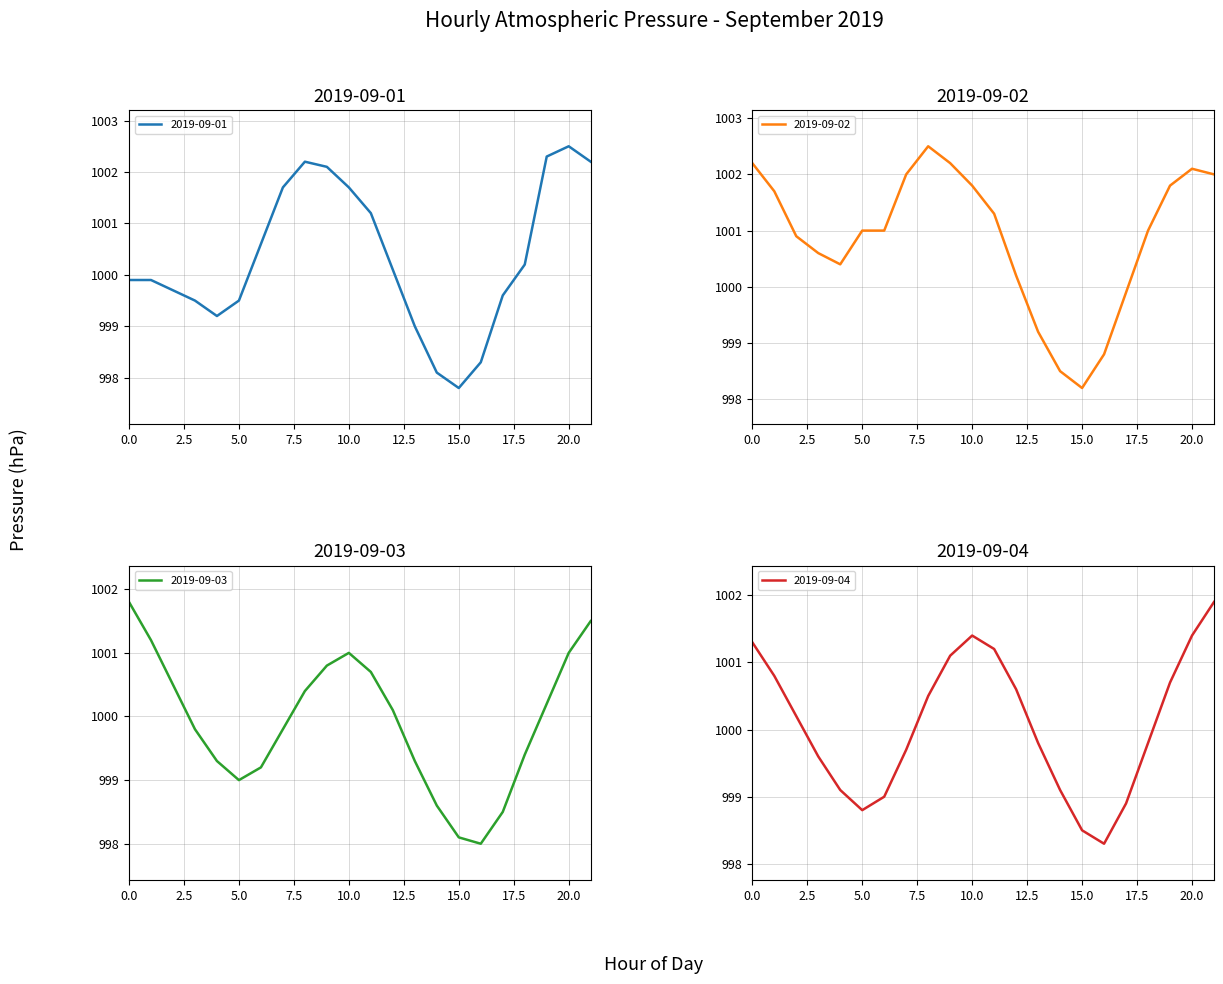

Which label corresponds to the smallest value in the chart?

15